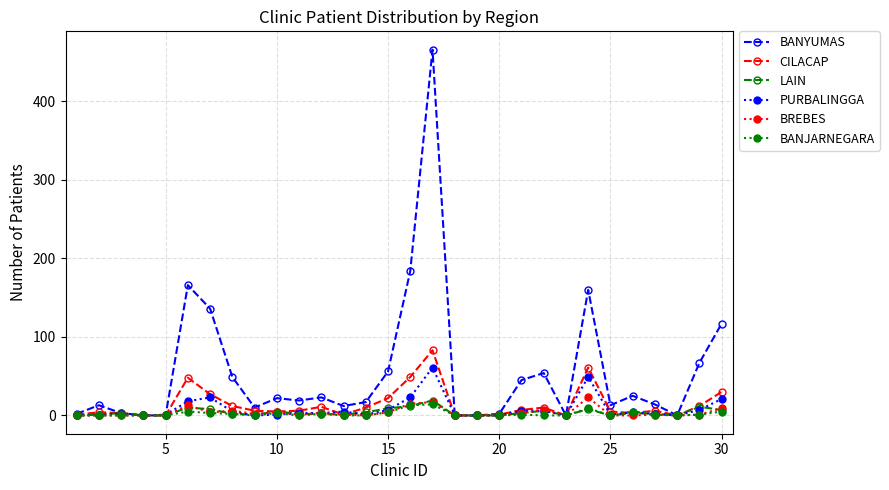

True or false: CILACAP has more than 1 interior local peaks.

True